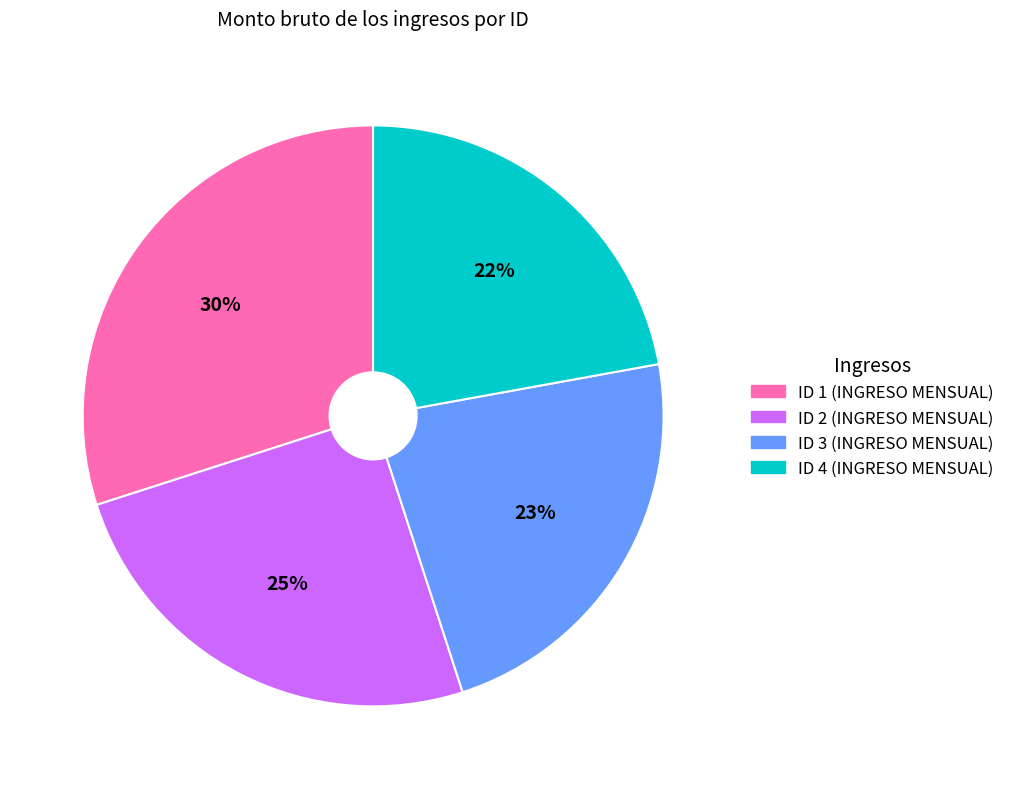

True or false: ID 3 (INGRESO MENSUAL) accounts for 23% of the total.

True